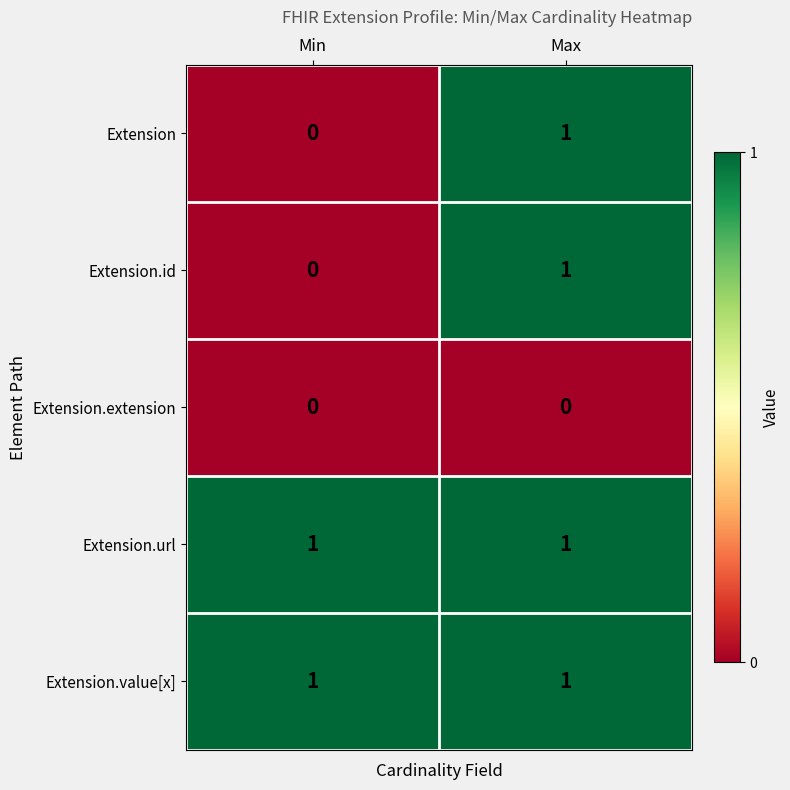

Is it true that Extension.id equals 2 at Max?

False